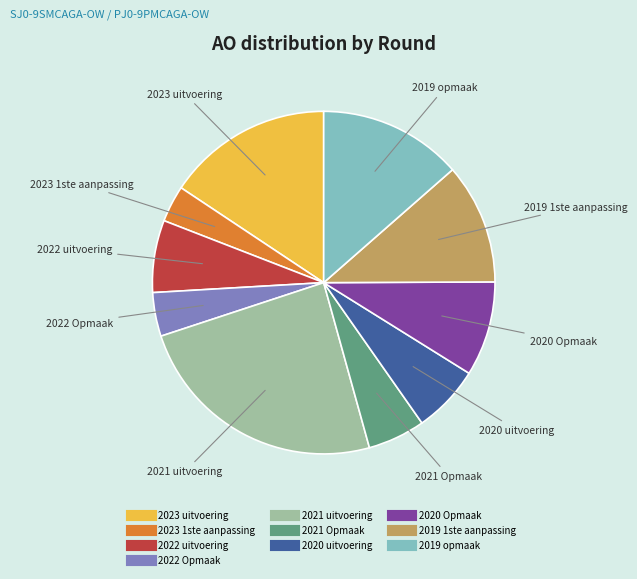

Which category has the biggest portion of the pie?

2021 uitvoering